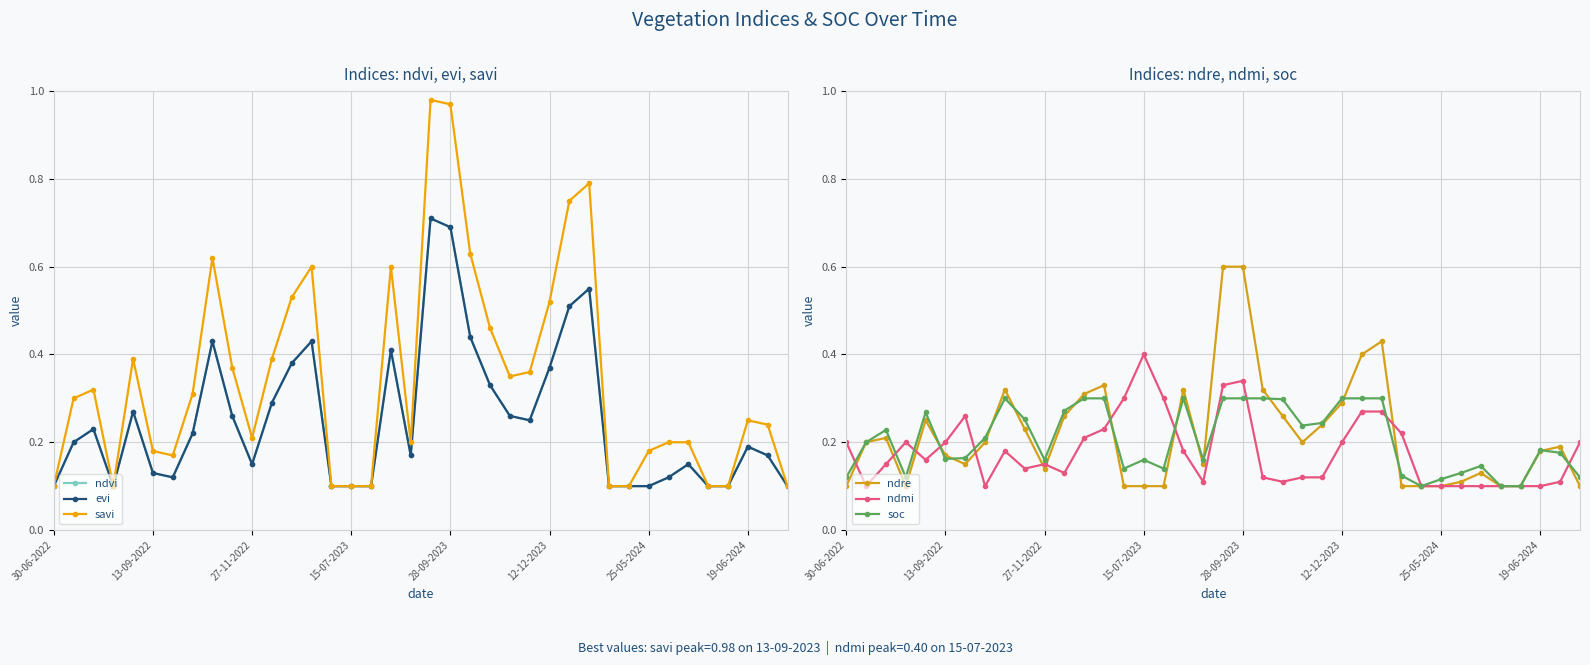

True or false: soc has more than 2 points higher than both neighbors.

True